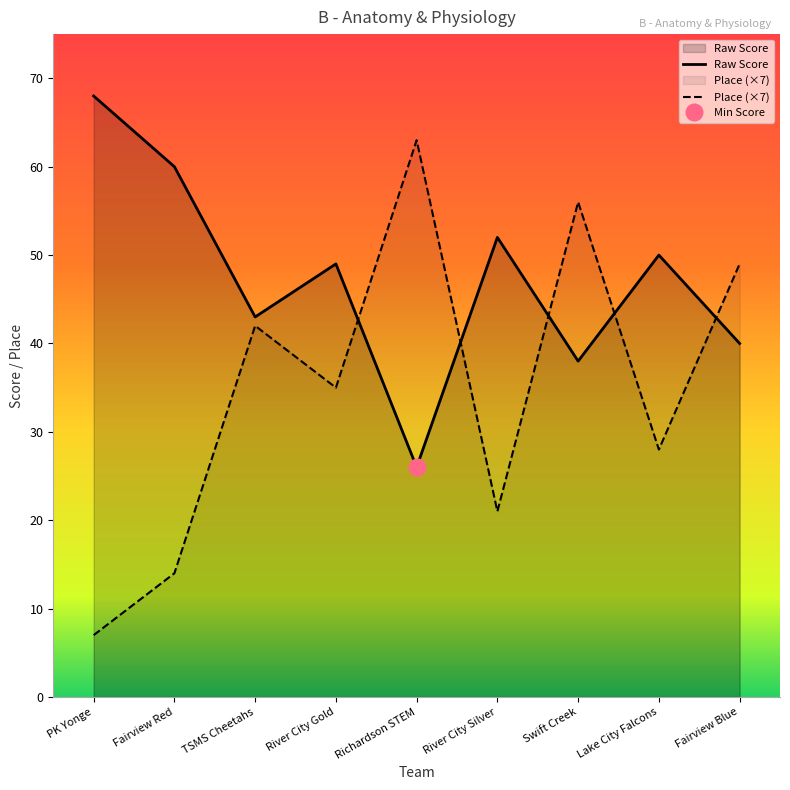

Reading left to right, what are all the values shown in this chart?

Raw Score: 68	60	43	49	26	52	38	50	40
Place: 7	14	42	35	63	21	56	28	49